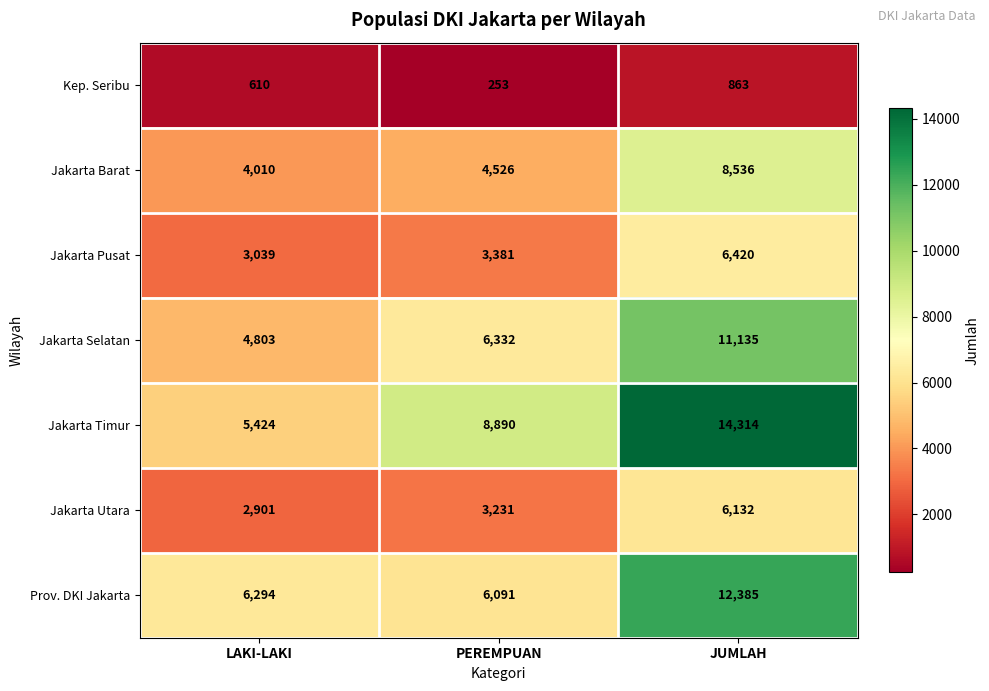

The Prov. DKI Jakarta series shows 12385 at JUMLAH. True or false?

True